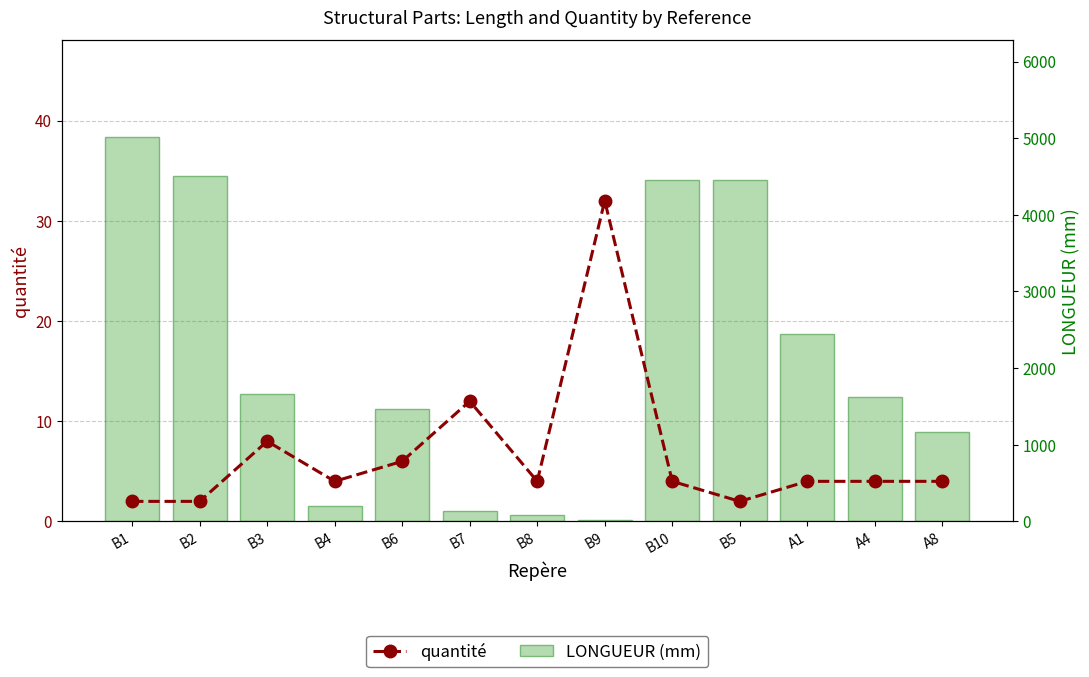

What is the difference between the LONGUEUR (mm) values at B5 and B4?

4260